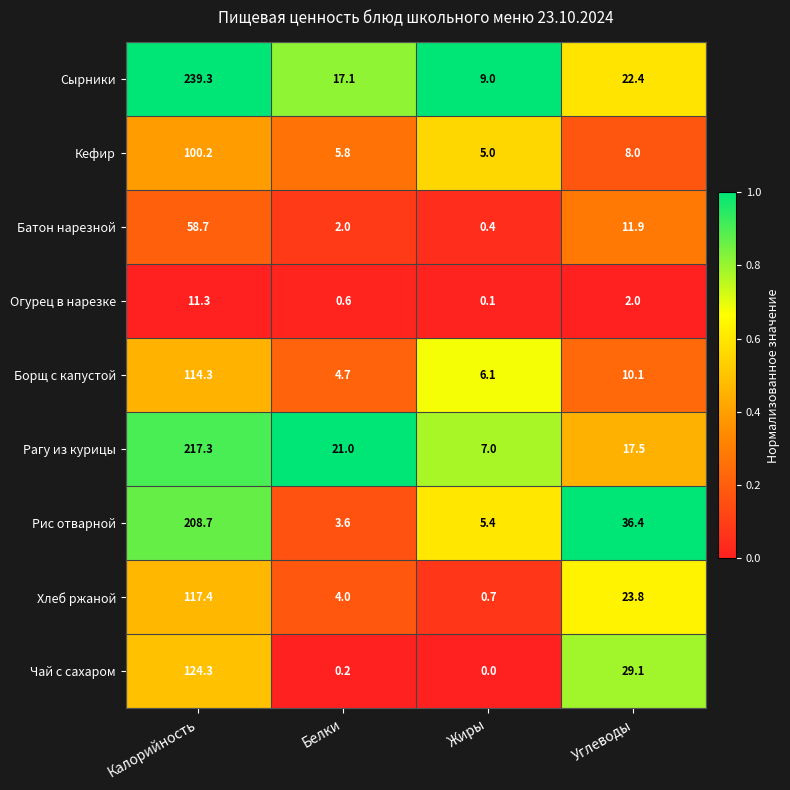

The value of Борщ с капустой at Углеводы is 15.5. True or false?

False